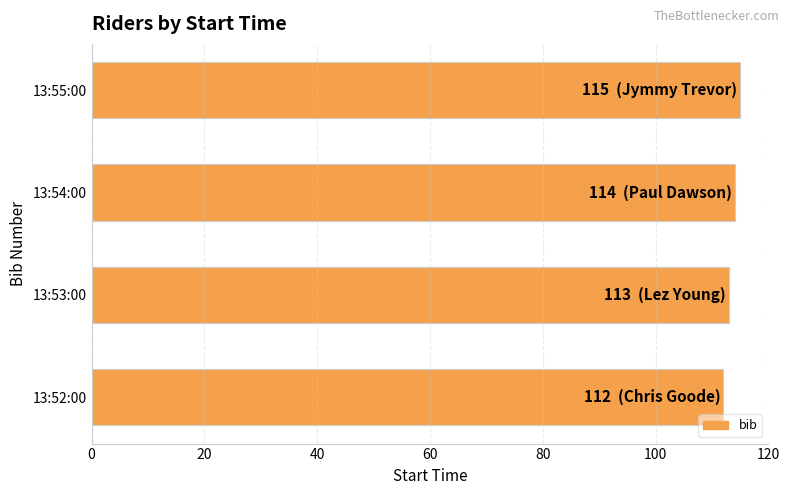

Reading top to bottom, transcribe all the data shown in this chart.

13:55:00=115	13:54:00=114	13:53:00=113	13:52:00=112